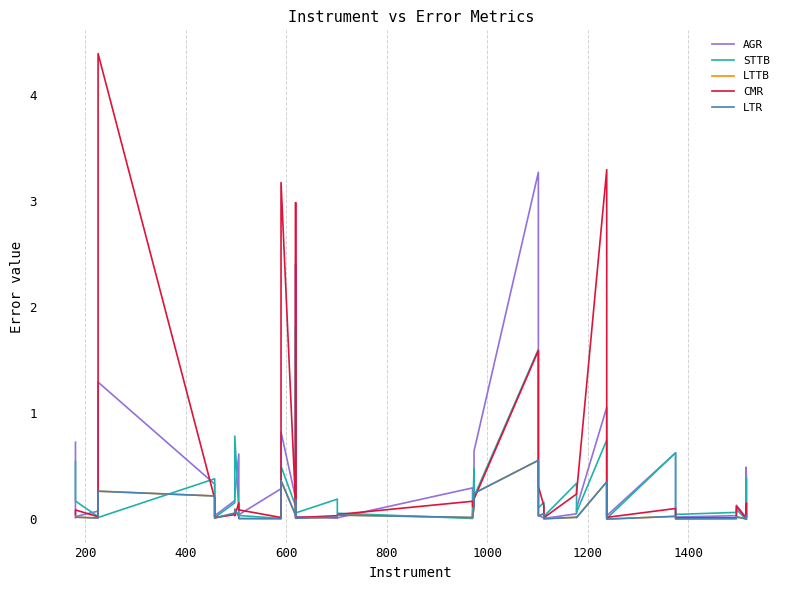

Which series has the largest total across all categories?

CMR